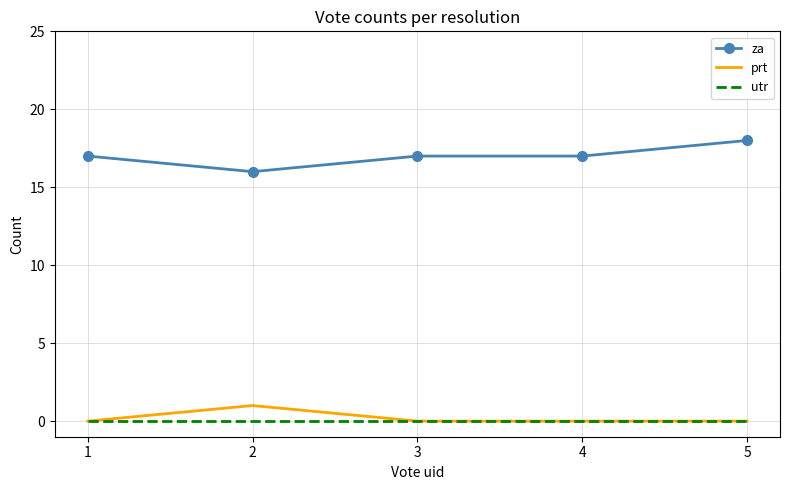

List the series in order of their peak value, lowest first.

utr, prt, za